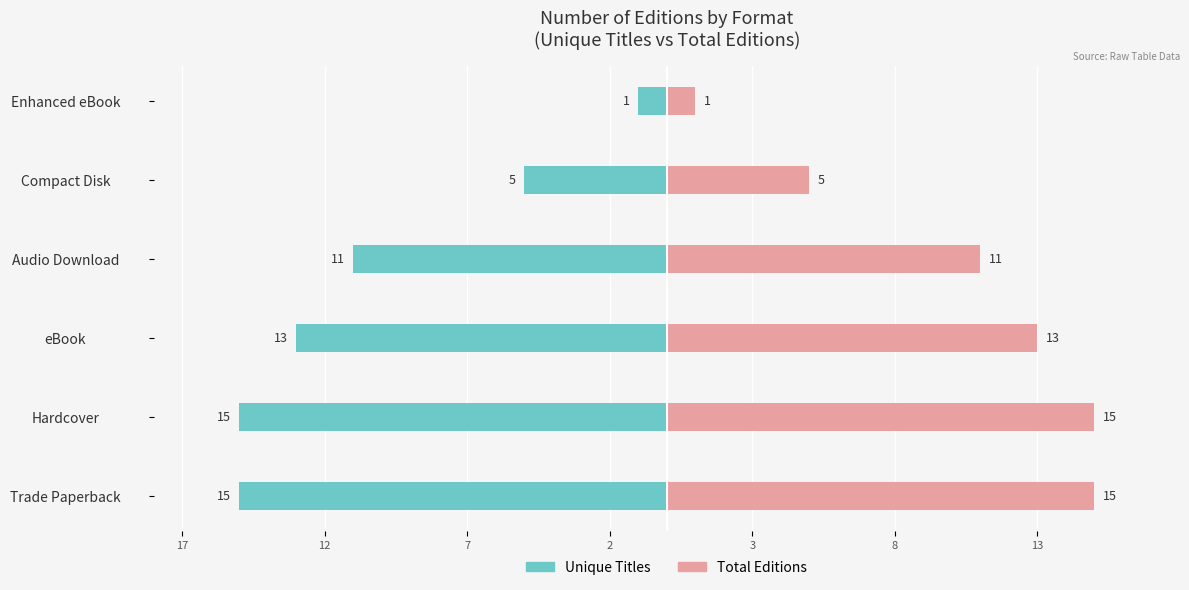

Which series has the widest spread of values?

Unique Titles